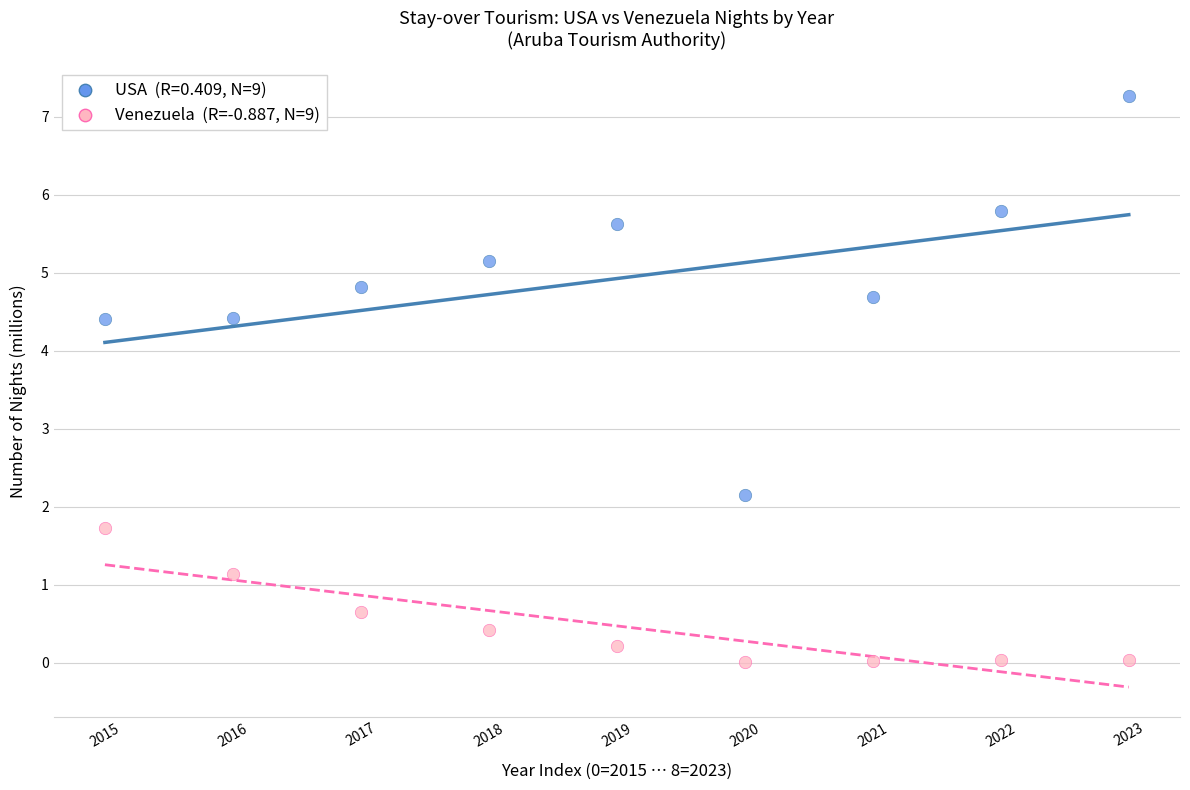

Across all series, what Y value is closest to 3?

2.2